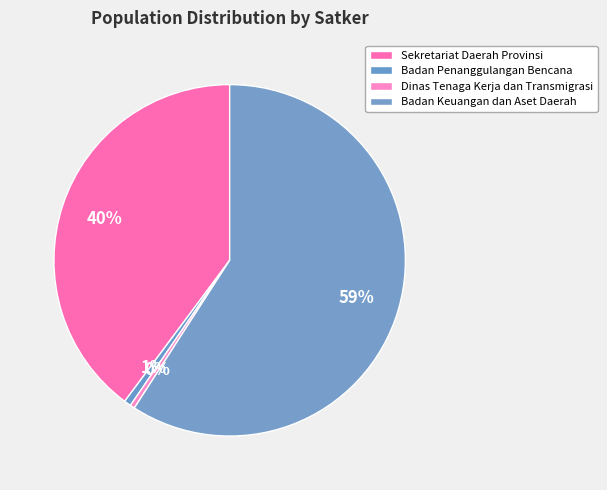

How many segments does this pie chart have?

4